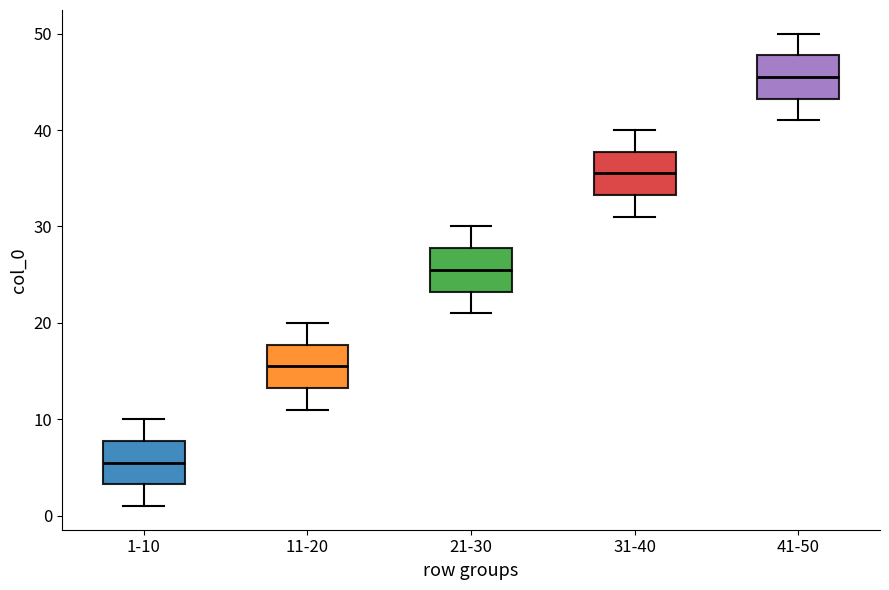

Reading left to right, read every box against the y-axis: the position of its median line, the range the box covers, and the ends of its whiskers. The values are not printed on the chart, so give them approximately, as read against the axis.

1-10: median 6, box 3 to 8, whiskers 1 to 10
11-20: median 16, box 13 to 18, whiskers 11 to 20
21-30: median 26, box 23 to 28, whiskers 21 to 30
31-40: median 36, box 33 to 38, whiskers 31 to 40
41-50: median 46, box 43 to 48, whiskers 41 to 50